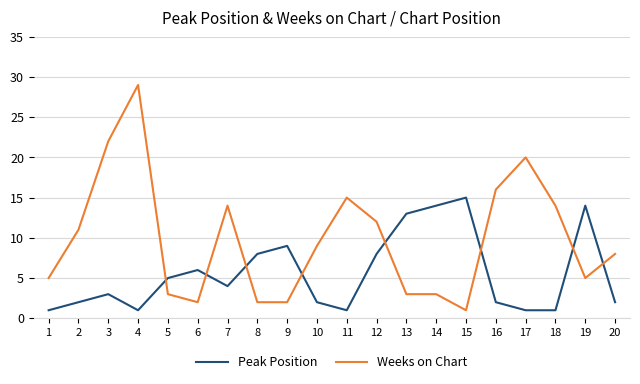

At 20, list the series in order from smallest to largest.

Peak Position, Weeks on Chart